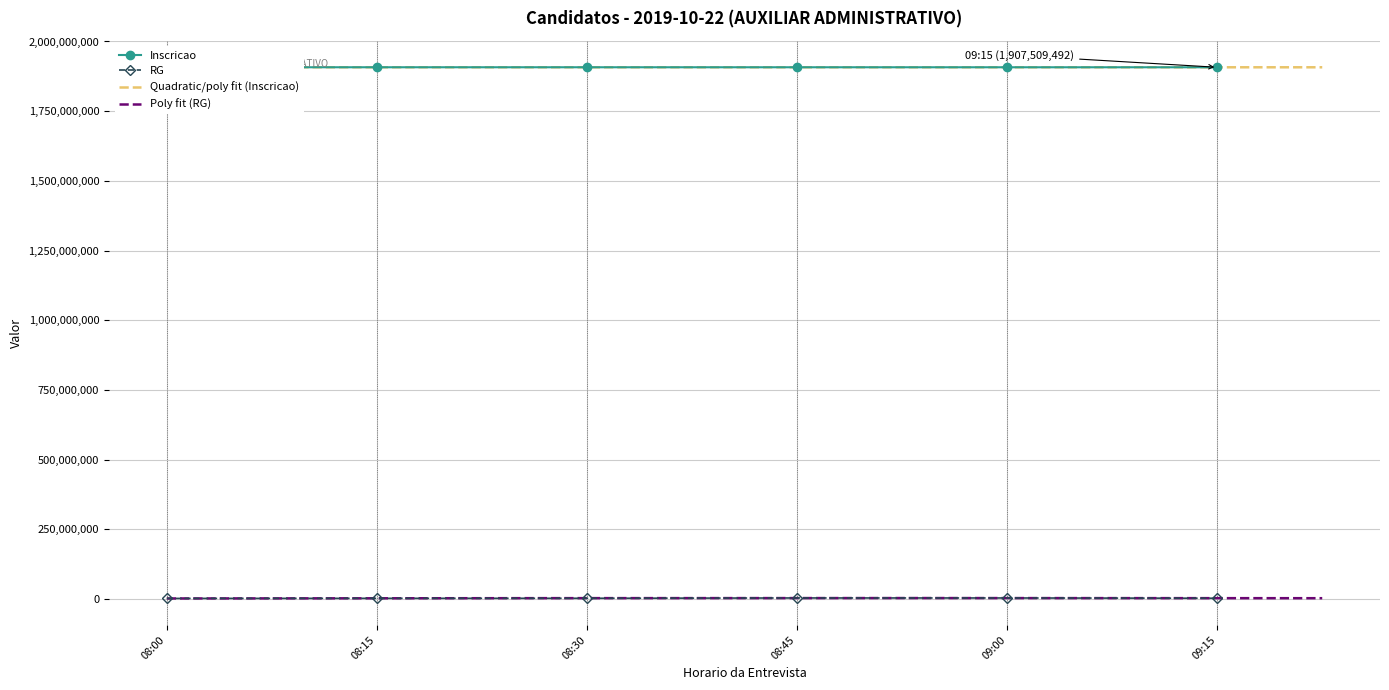

What is the average value of the RG series?

2783556